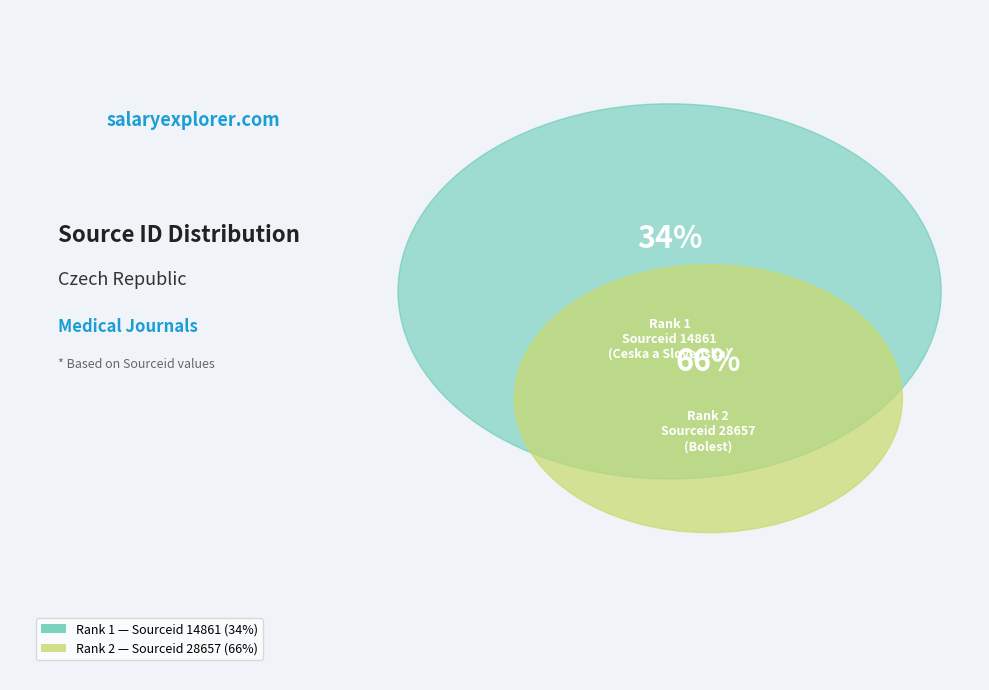

Is the sum of Rank 2: Bolest (discontinued) and Rank 1: Ceska a Slovenska Neurologie greater than half?

Yes